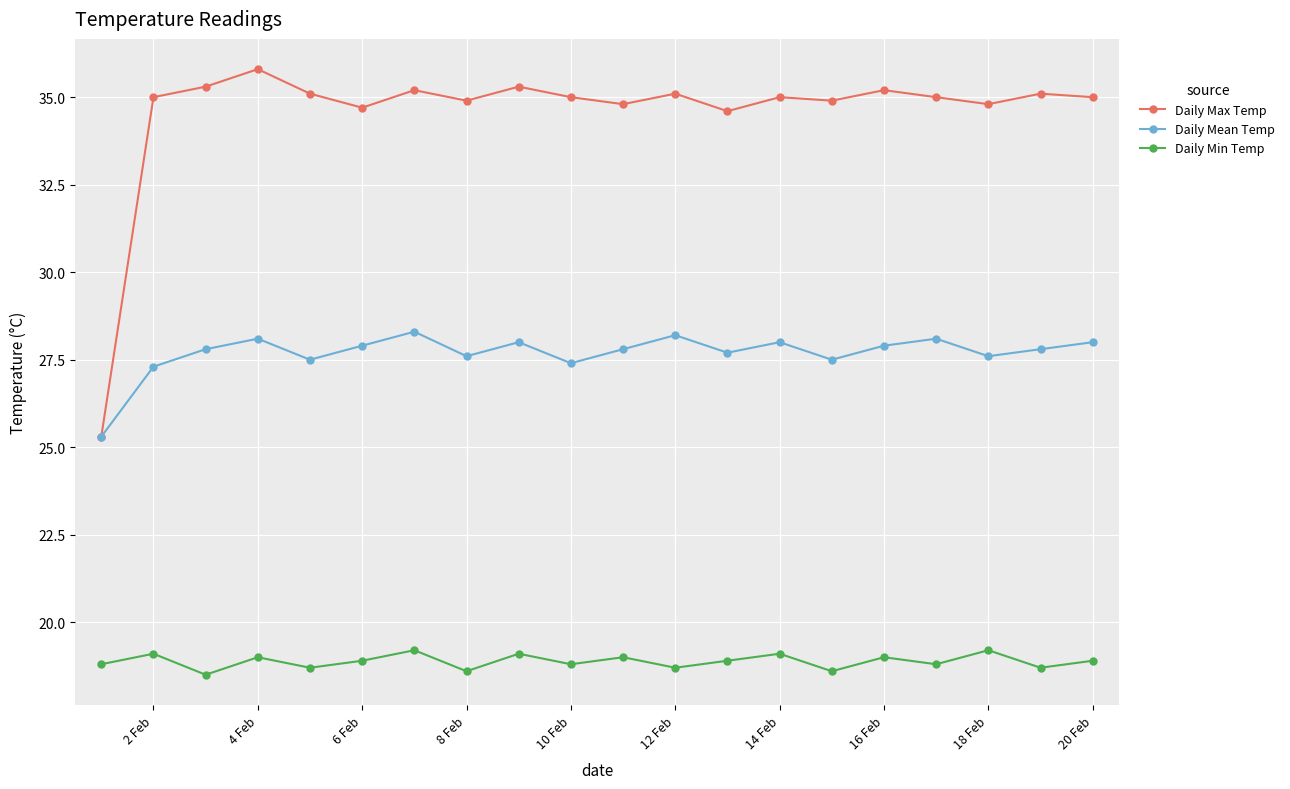

List the series in order of their peak value, highest first.

Daily Max Temp, Daily Mean Temp, Daily Min Temp